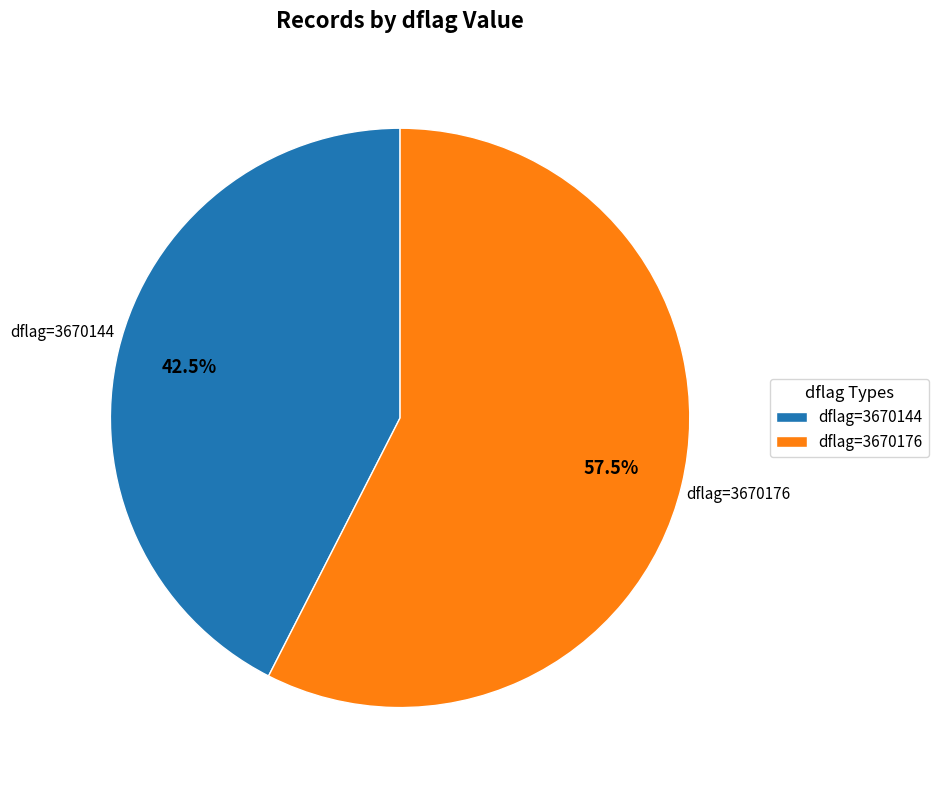

How much of the chart is everything except dflag=3670144?

57.5%